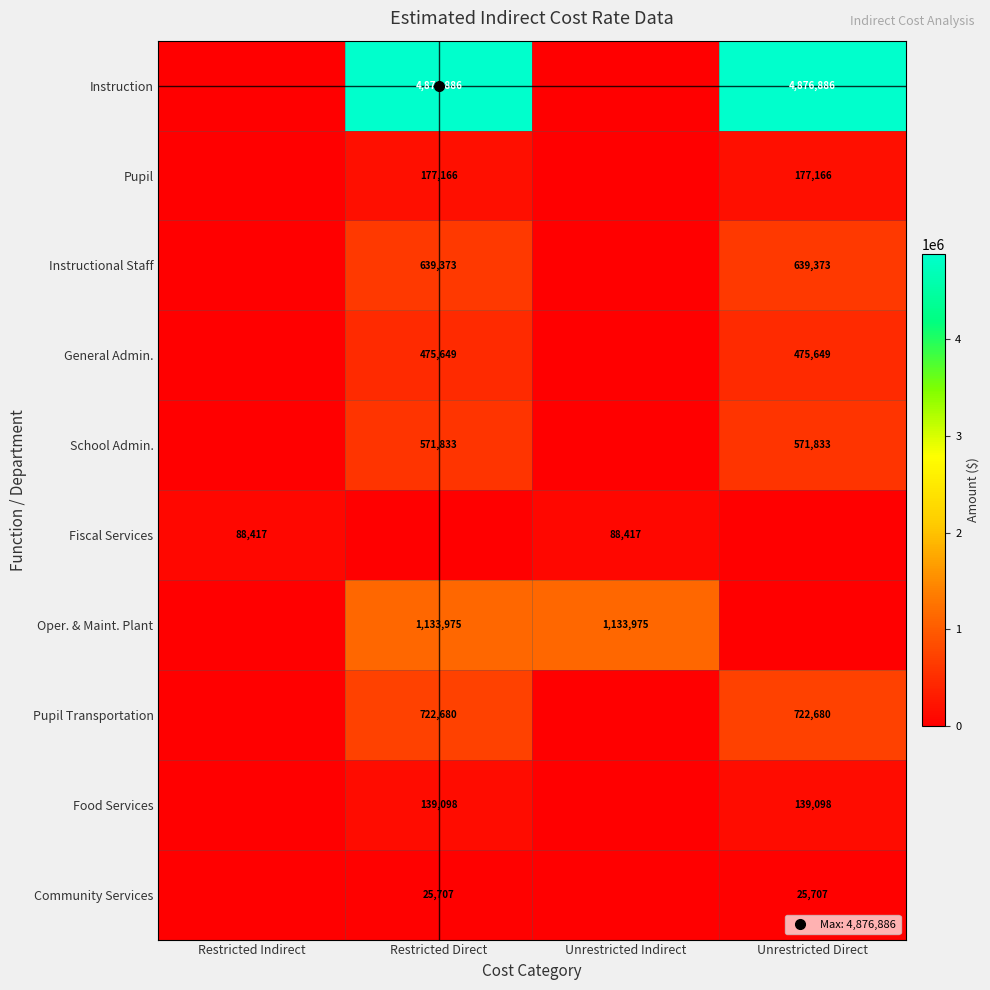

What is the approximate value of School Admin. at Unrestricted Direct?

571833